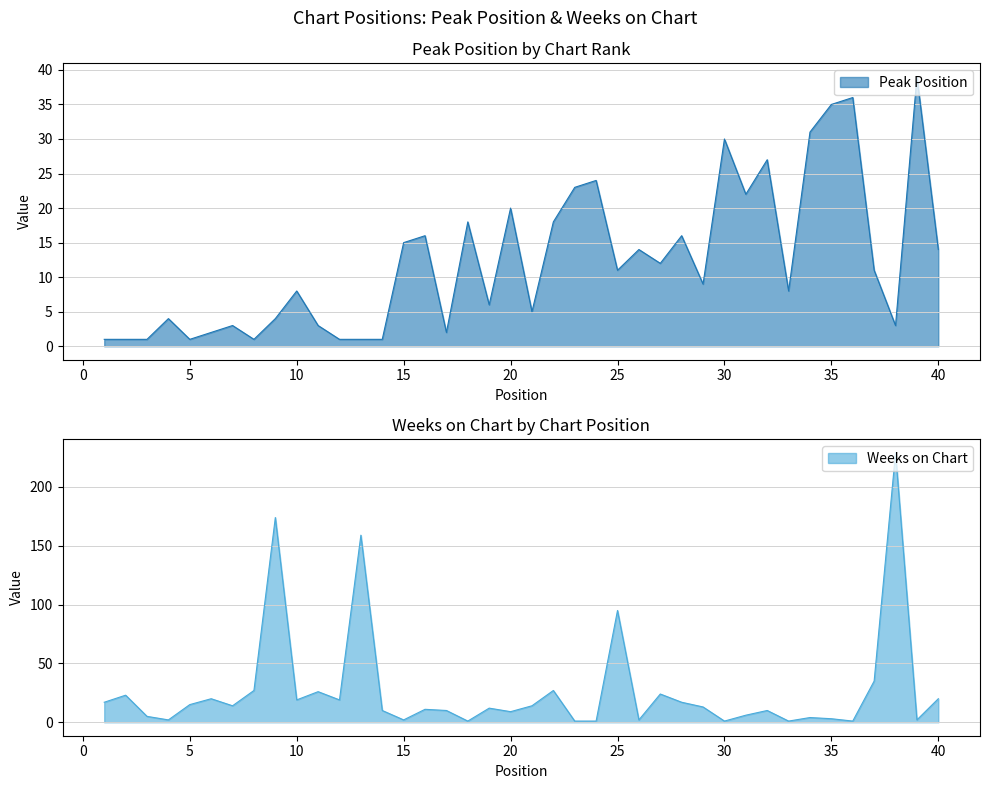

At which category does Weeks on Chart reach its first local peak?

2